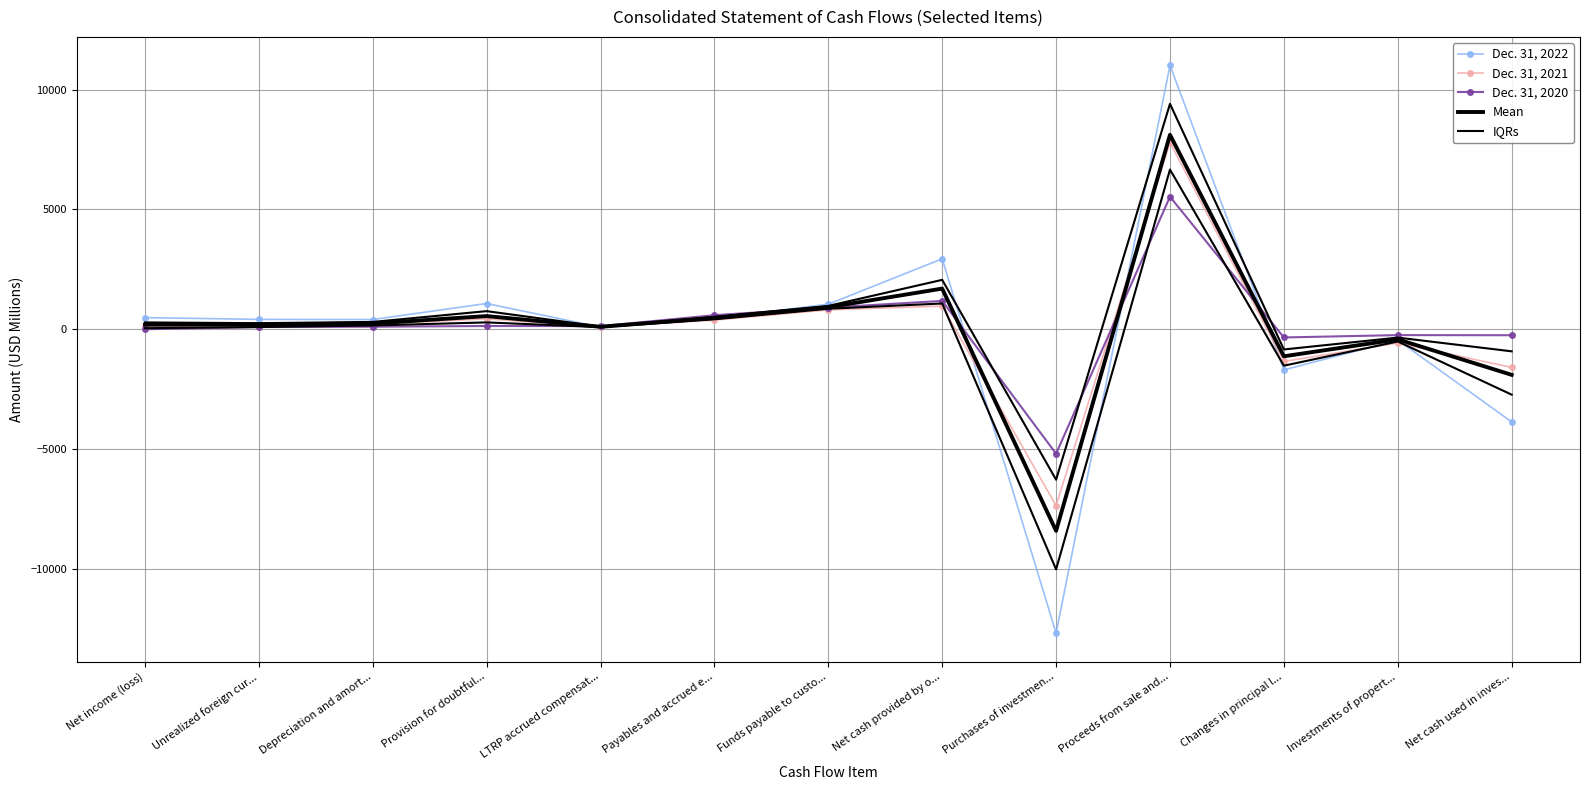

True or false: Dec. 31, 2020 and Mean cross at least once.

True